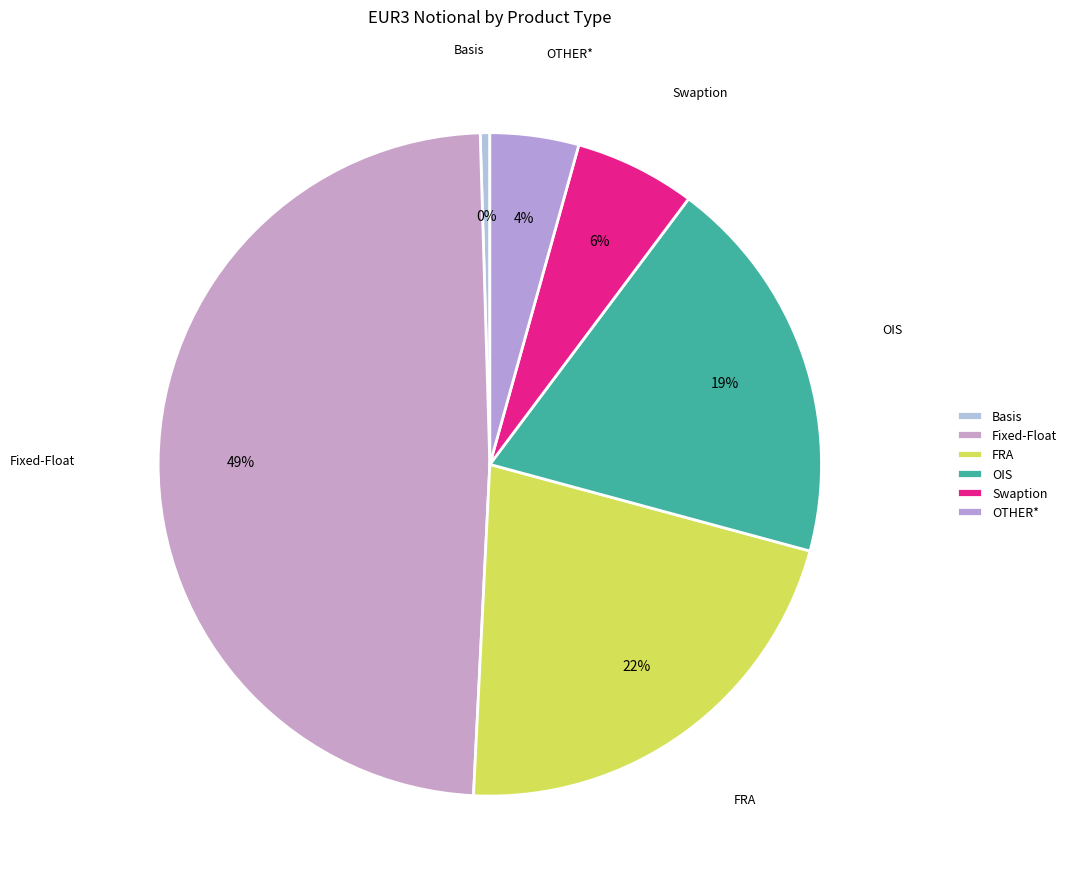

To the nearest percent, what is the difference between the Fixed-Float and FRA slice percentages?

27%